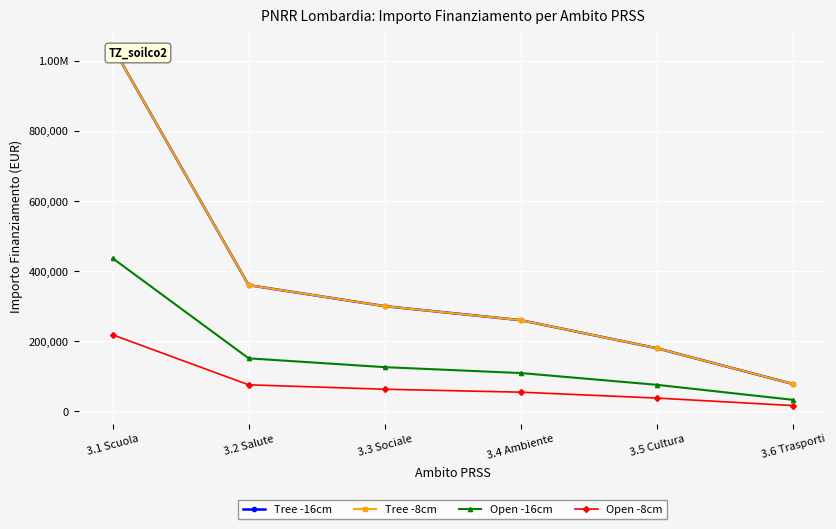

The value of Tree -16cm at 3.1 Scuola is 469522.9. True or false?

False